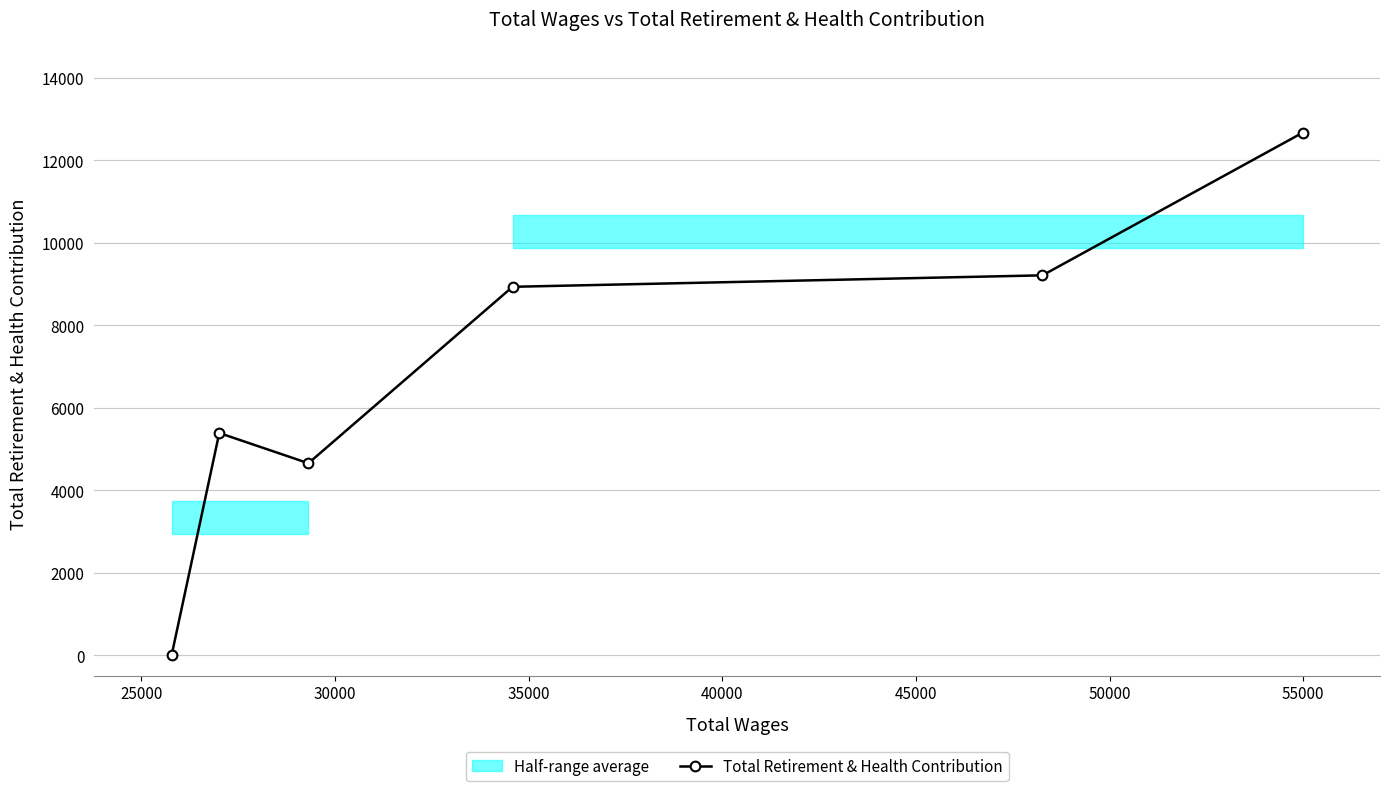

Reading right to left, extract all data points from this chart.

12668	9212	8934	4657	5390	0